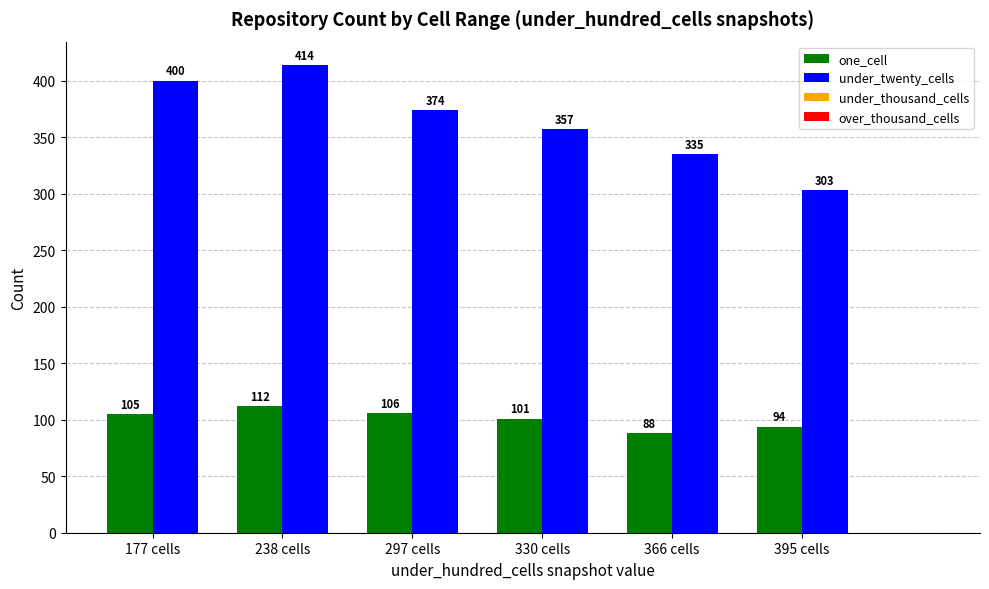

Reading right to left, extract all data points from this chart.

one_cell: 94	88	101	106	112	105
under_twenty_cells: 303	335	357	374	414	400